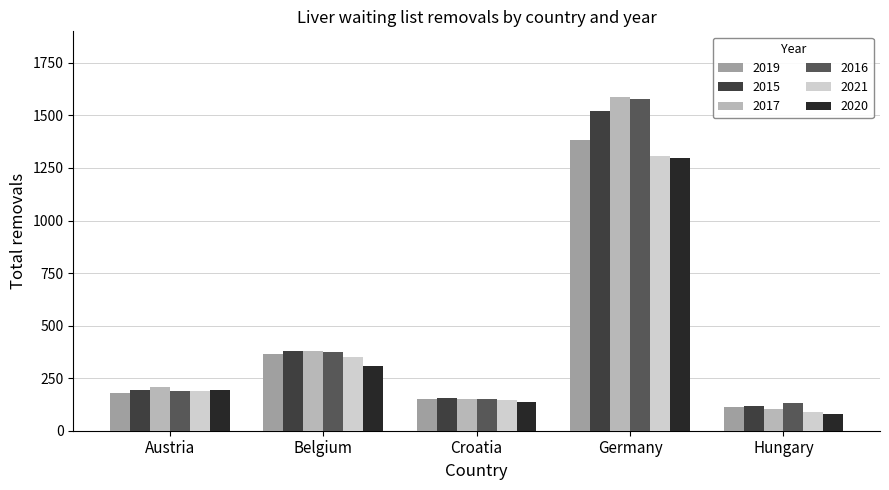

What is the smallest value displayed?

78